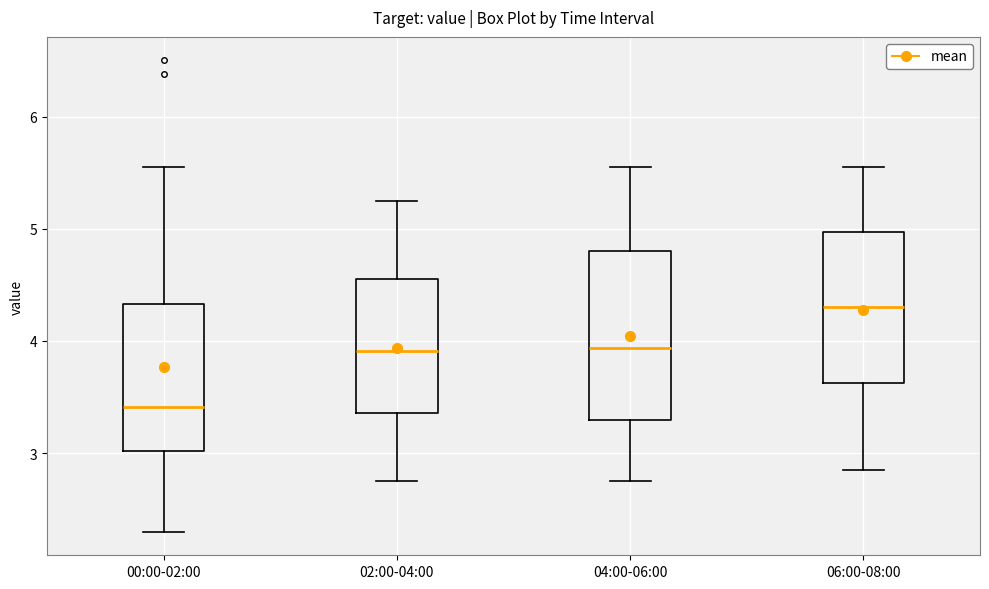

Reading left to right, read every box against the y-axis: the position of its median line, the range the box covers, and the ends of its whiskers. The values are not printed on the chart, so give them approximately, as read against the axis.

00:00-02:00: median 3.4, box 3.0 to 4.3, whiskers 2.3 to 5.6
02:00-04:00: median 3.9, box 3.4 to 4.6, whiskers 2.8 to 5.3
04:00-06:00: median 3.9, box 3.3 to 4.8, whiskers 2.8 to 5.6
06:00-08:00: median 4.3, box 3.6 to 5.0, whiskers 2.9 to 5.6